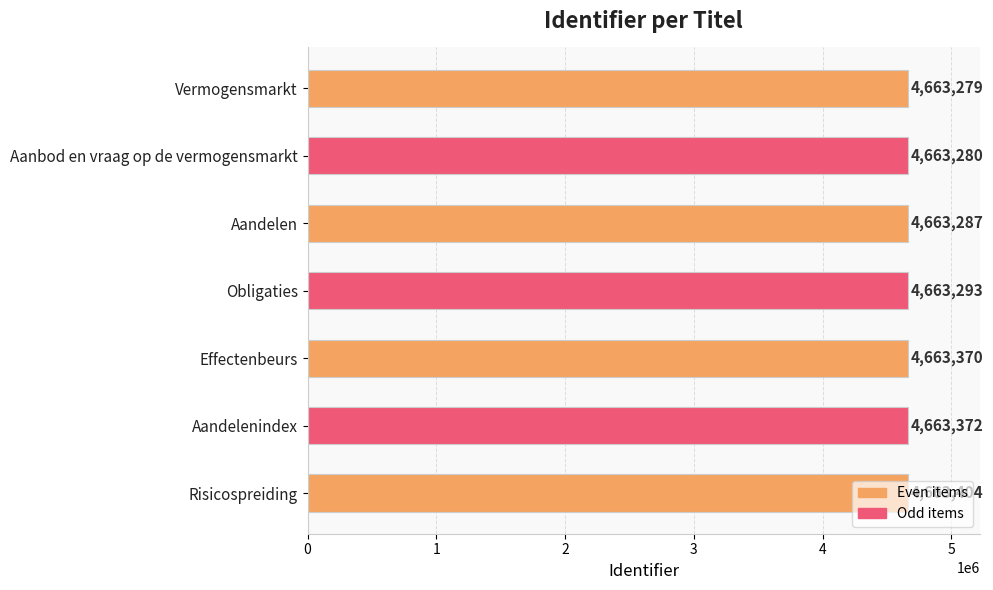

What is the sum of all values?

32643285